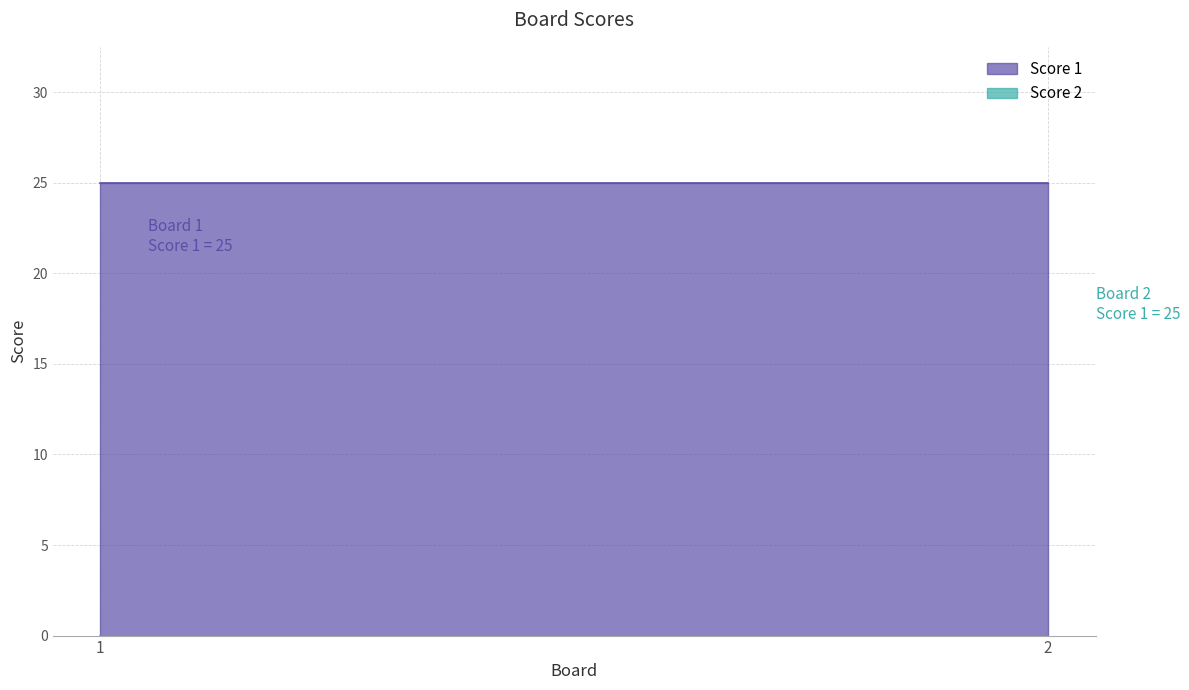

The value of Score 1 at 2 is 25. True or false?

True